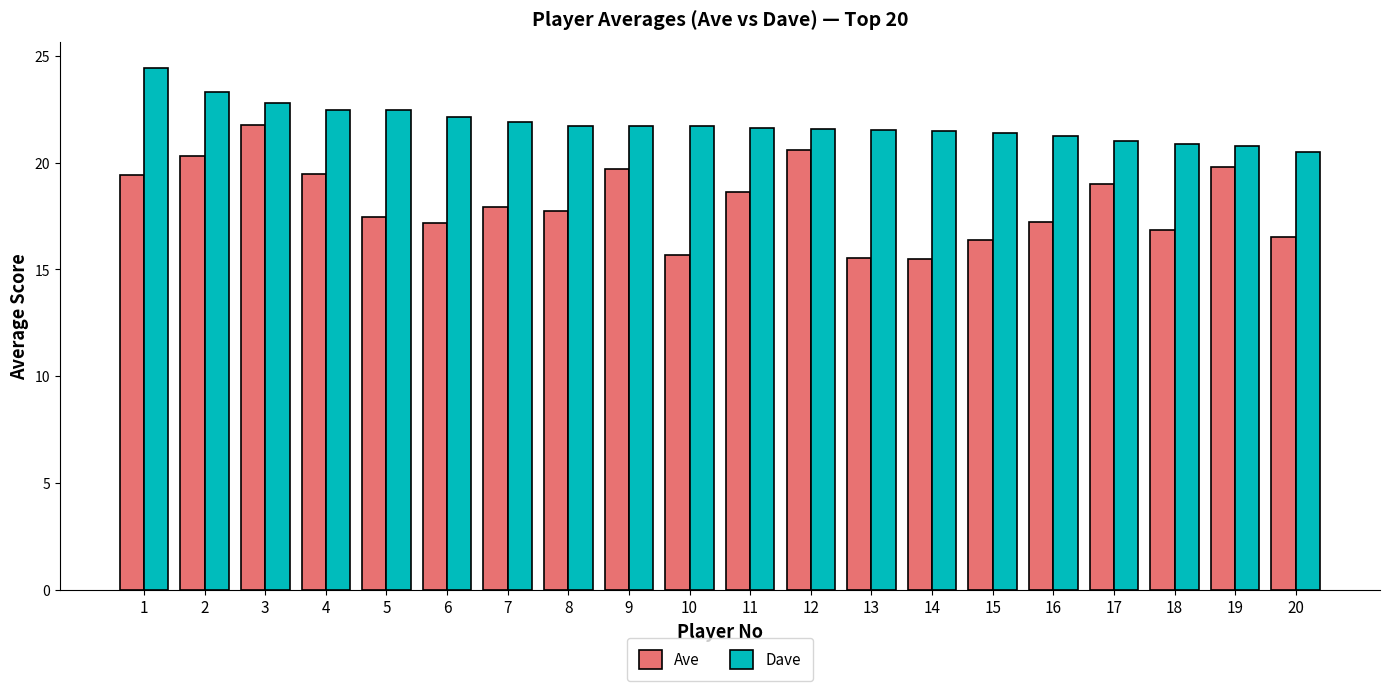

Where does the Ave series first go above 17?

1